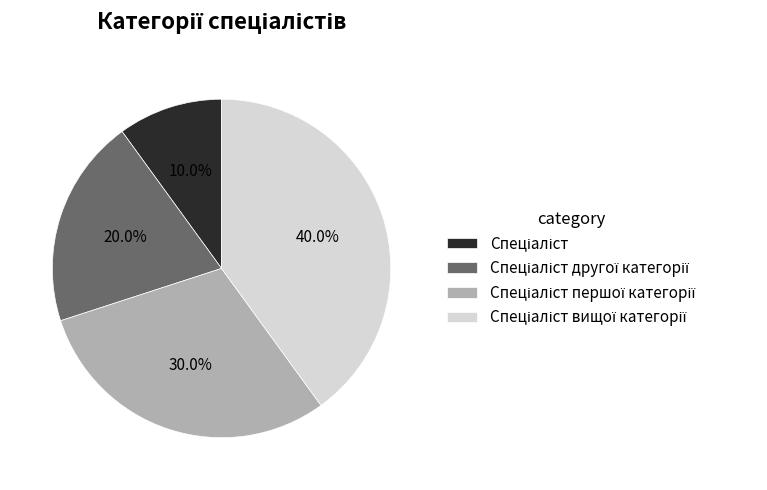

Is there a majority slice in this chart?

No